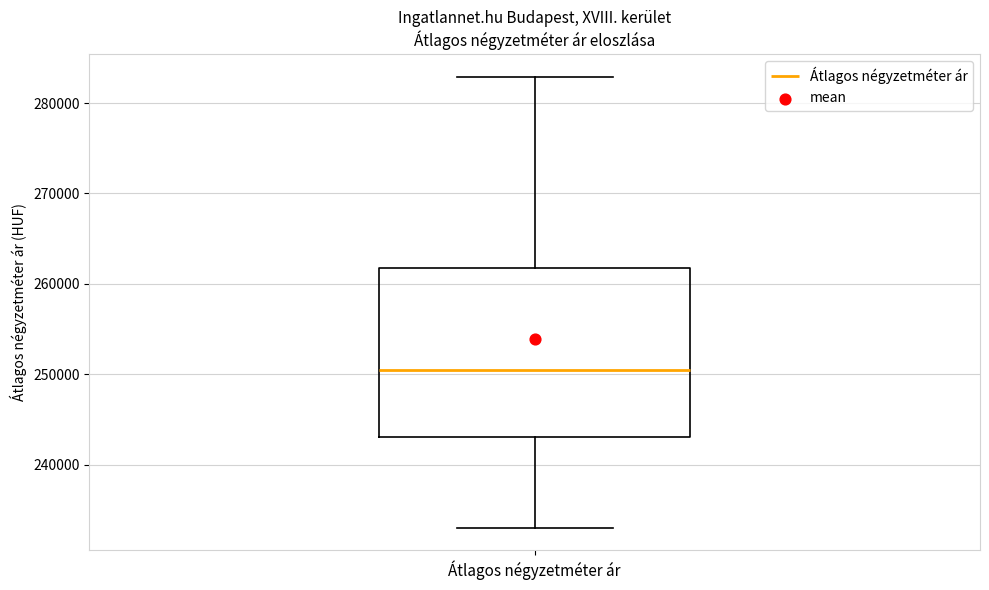

Read this box plot against the y-axis: the position of the median line, the range covered by the box, and the ends of both whiskers. The values are not printed on the chart, so give them approximately, as read against the axis.

median 250000, box 243000 to 262000, whiskers 233000 to 283000